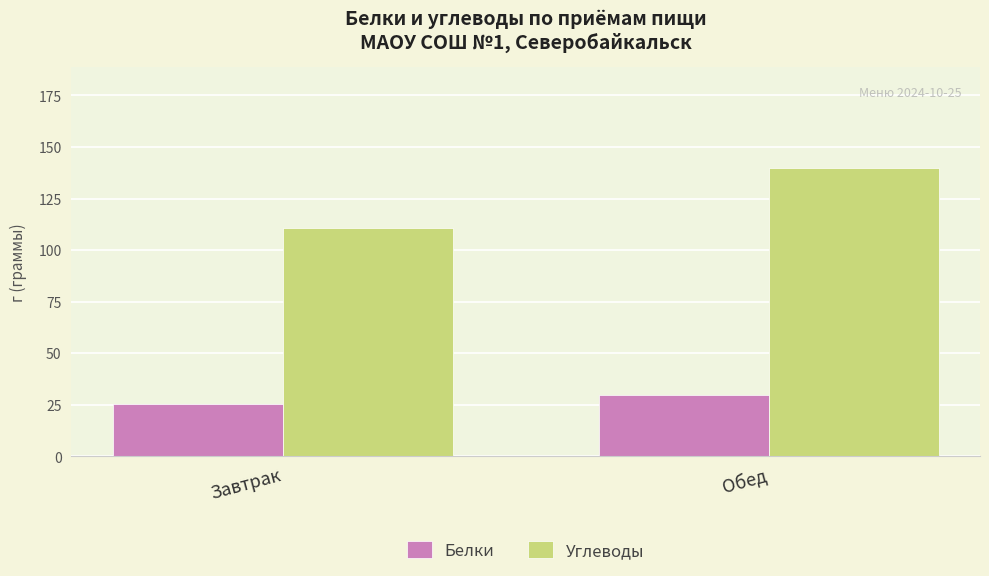

Rank the series by their average value, from highest to lowest.

Углеводы, Белки